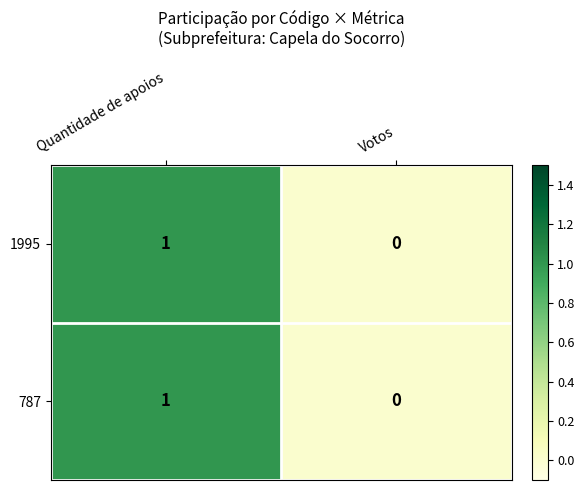

At which category does the chart reach its peak across all series?

Quantidade de apoios